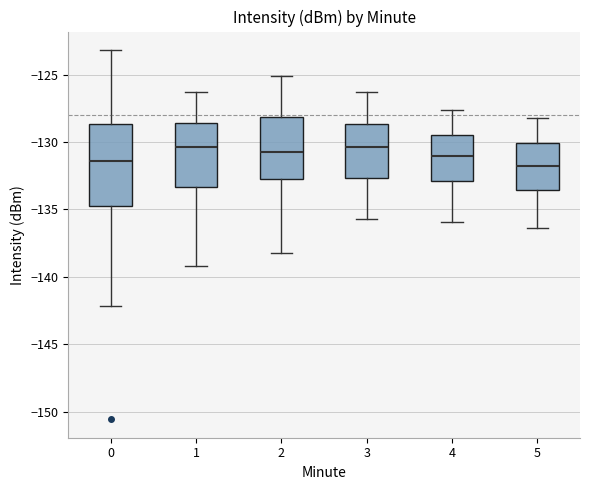

Reading left to right, read every box against the y-axis: the position of its median line, the range the box covers, and the ends of its whiskers. The values are not printed on the chart, so give them approximately, as read against the axis.

0: median -131.5, box -134.5 to -128.5, whiskers -142.0 to -123.0
1: median -130.5, box -133.5 to -128.5, whiskers -139.0 to -126.5
2: median -130.5, box -132.5 to -128.0, whiskers -138.0 to -125.0
3: median -130.5, box -132.5 to -128.5, whiskers -135.5 to -126.5
4: median -131.0, box -133.0 to -129.5, whiskers -136.0 to -127.5
5: median -131.5, box -133.5 to -130.0, whiskers -136.5 to -128.0